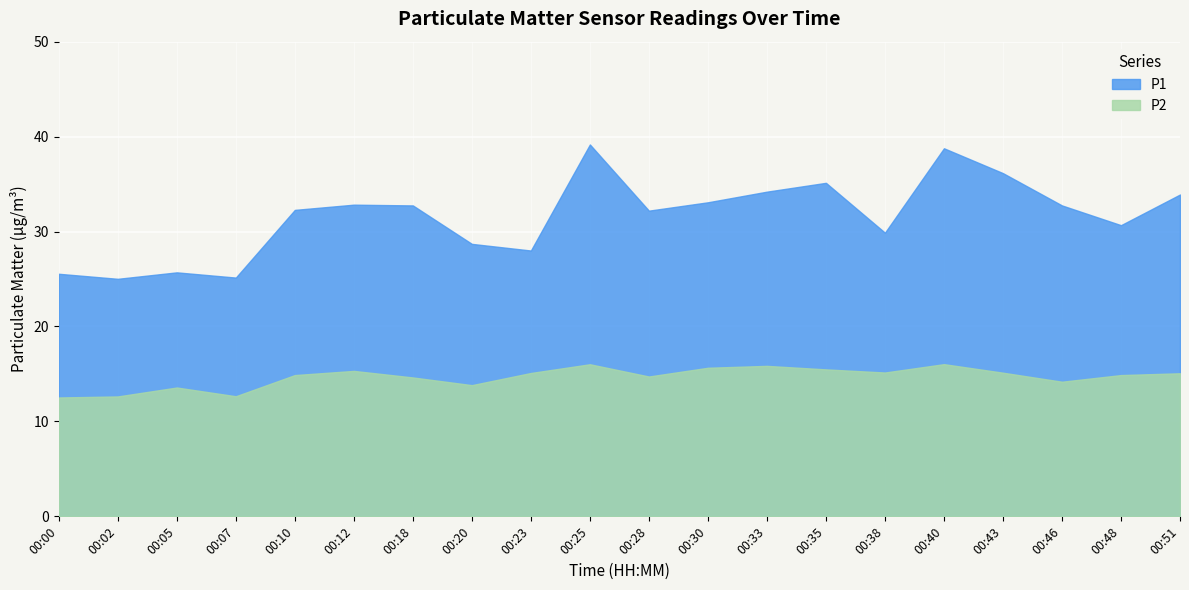

What is the minimum value shown in the chart?

12.5